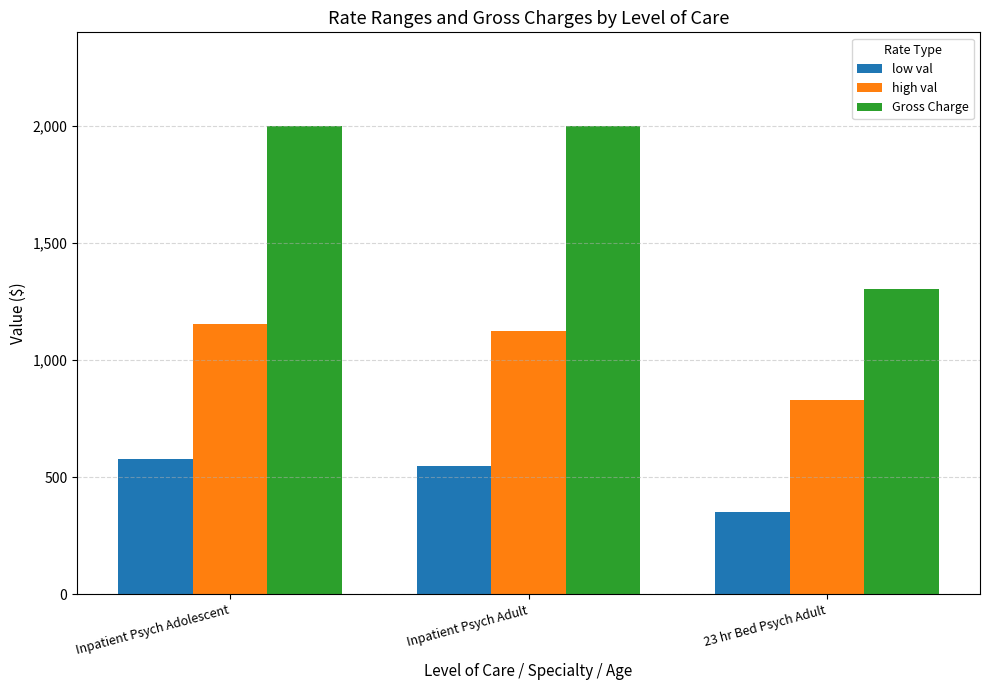

What is the difference between the maximum and minimum values in the high val series?

325.0